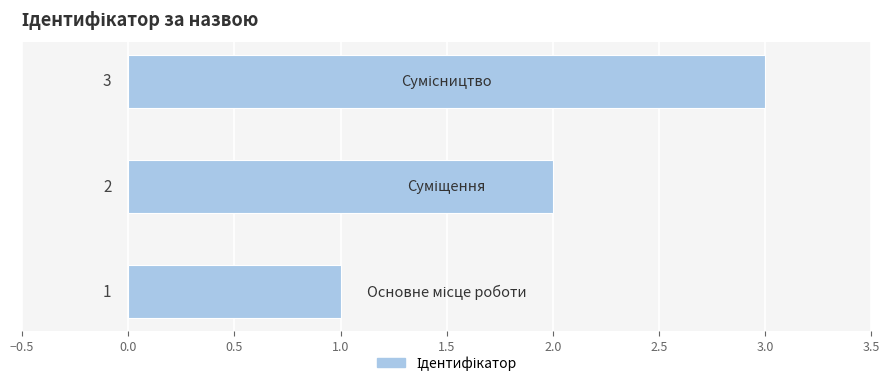

What is the maximum value shown in the chart?

3